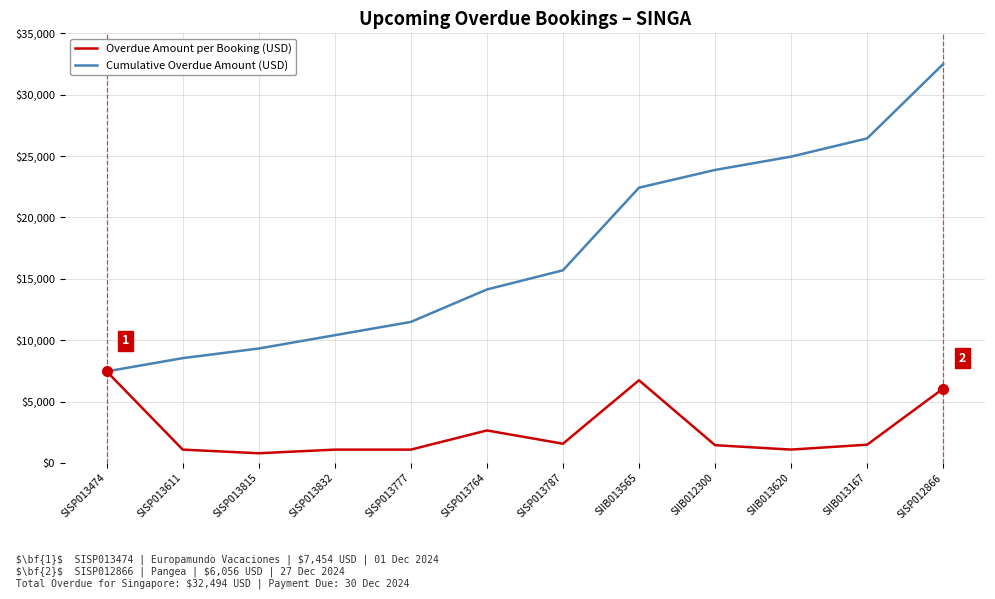

The Cumulative Overdue Amount (USD) series shows 12433 at SIIB012300. True or false?

False